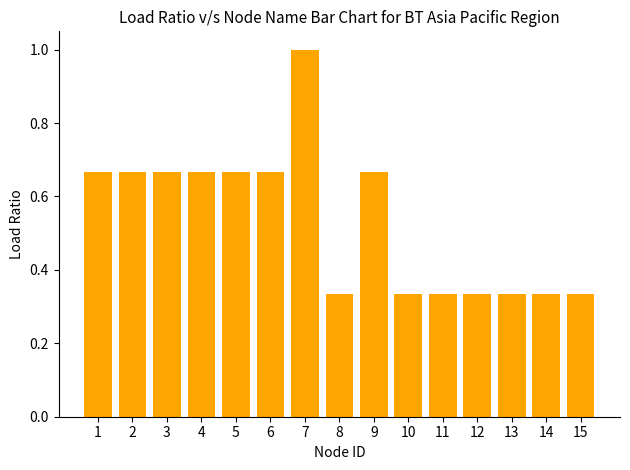

Are the bars grouped side by side (vs. stacked)?

No